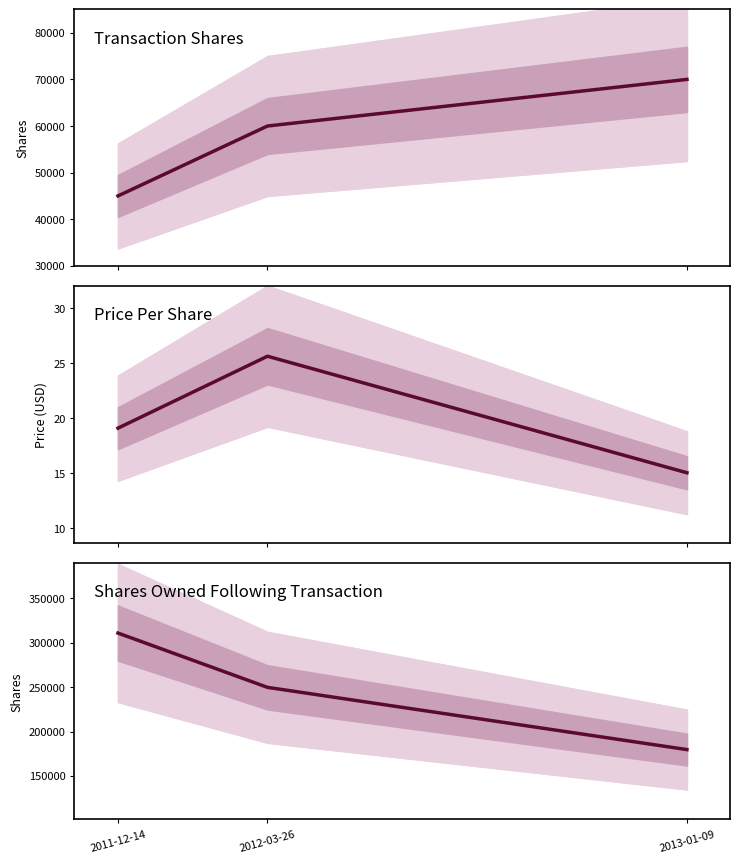

How many values in the transactionPricePerShare series exceed 19?

2